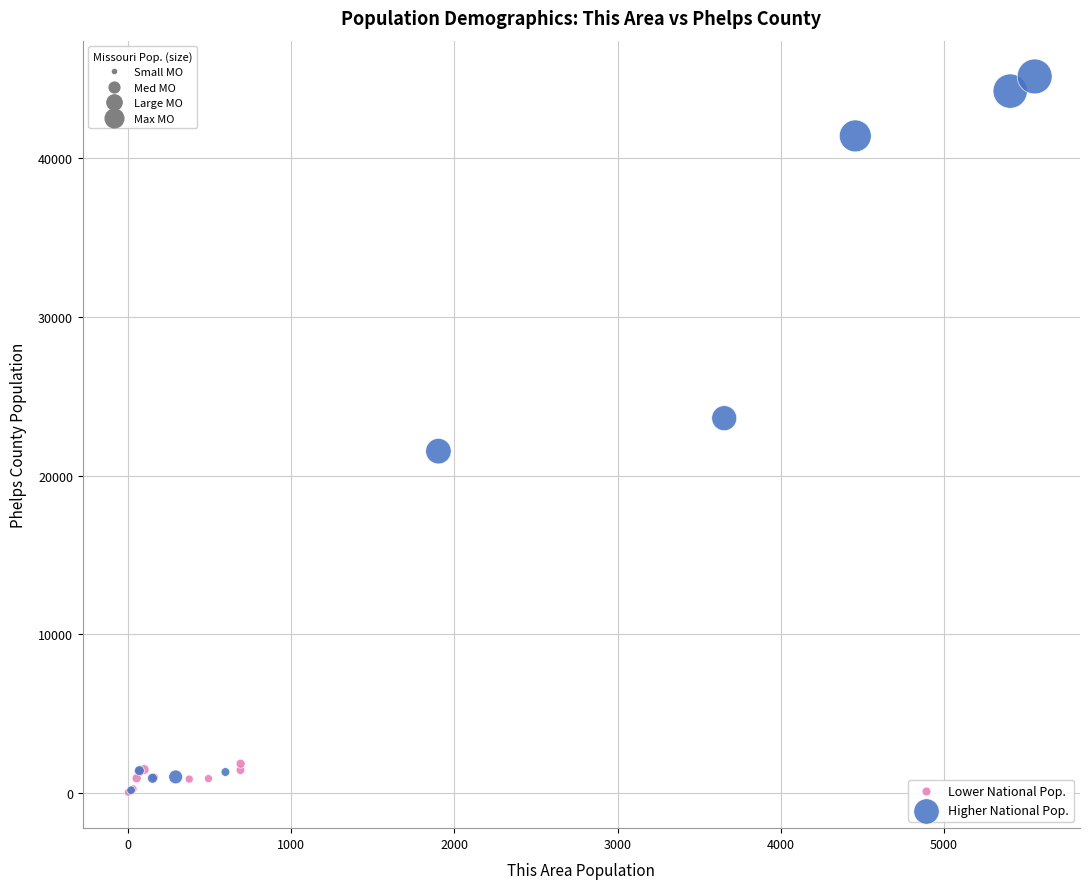

Which series contains the highest Y value?

Higher National Pop.